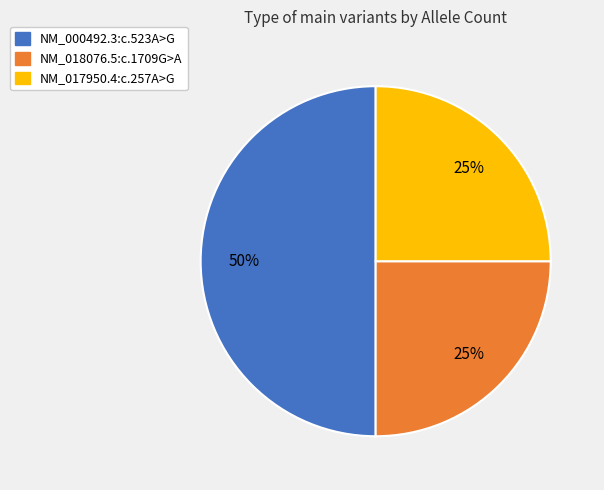

To the nearest percent, what is the difference between the NM_017950.4:c.257A>G and NM_000492.3:c.523A>G slice percentages?

25%